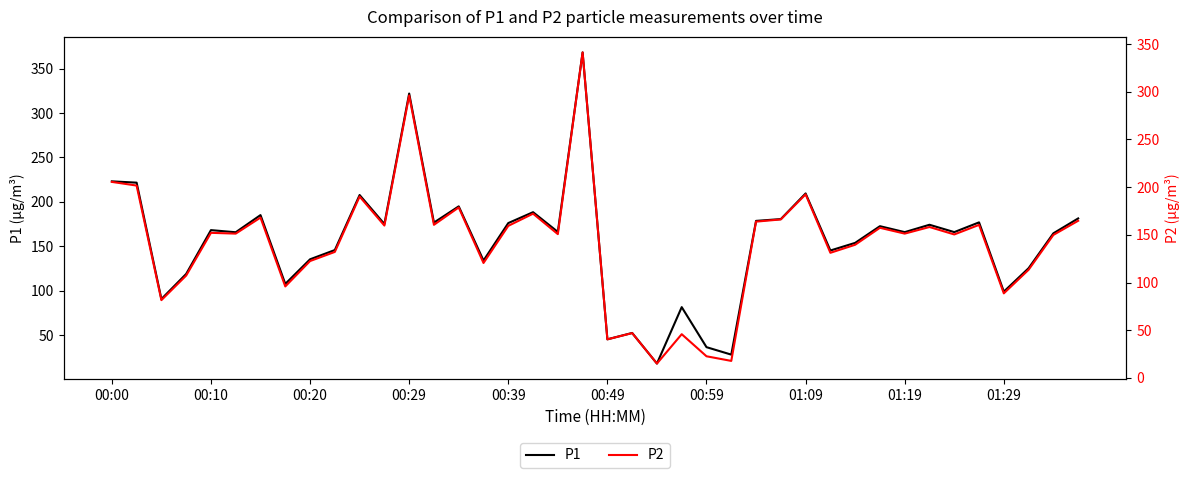

True or false: P2 and P1 intersect in this chart.

False